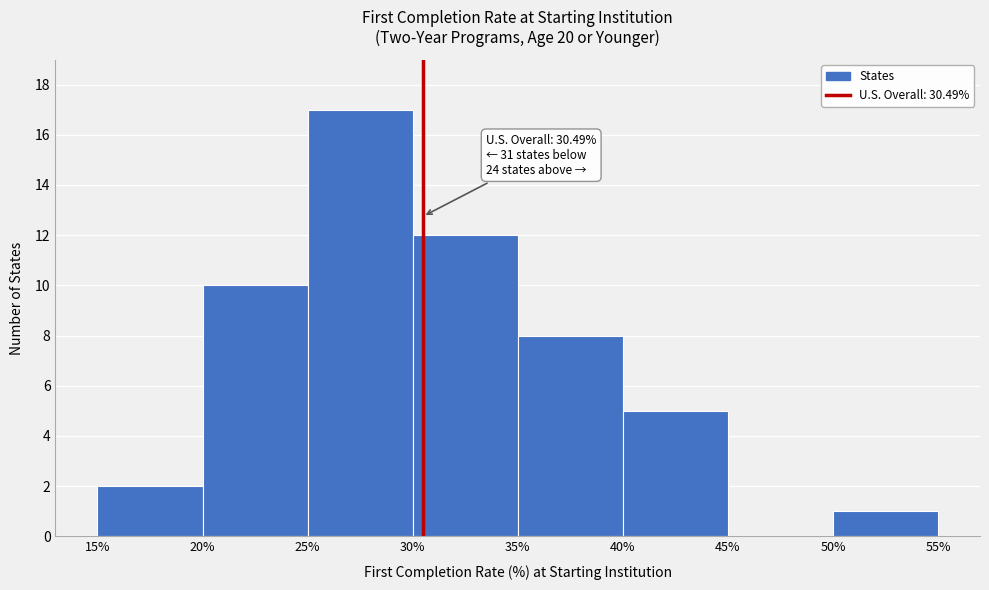

Which range on the x-axis has the tallest bar?

25% to 30%